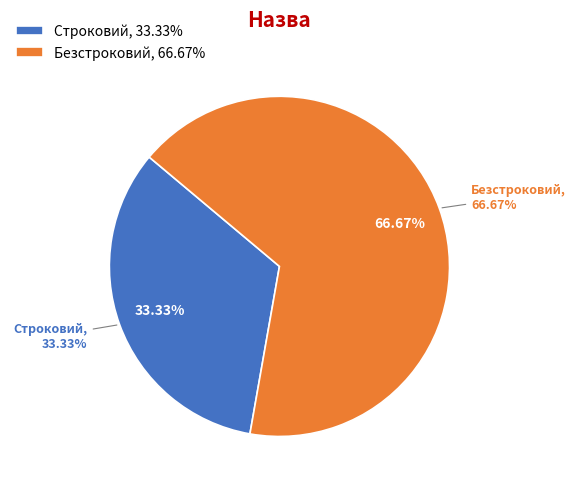

Is it true that Строковий is 33% of the pie?

True